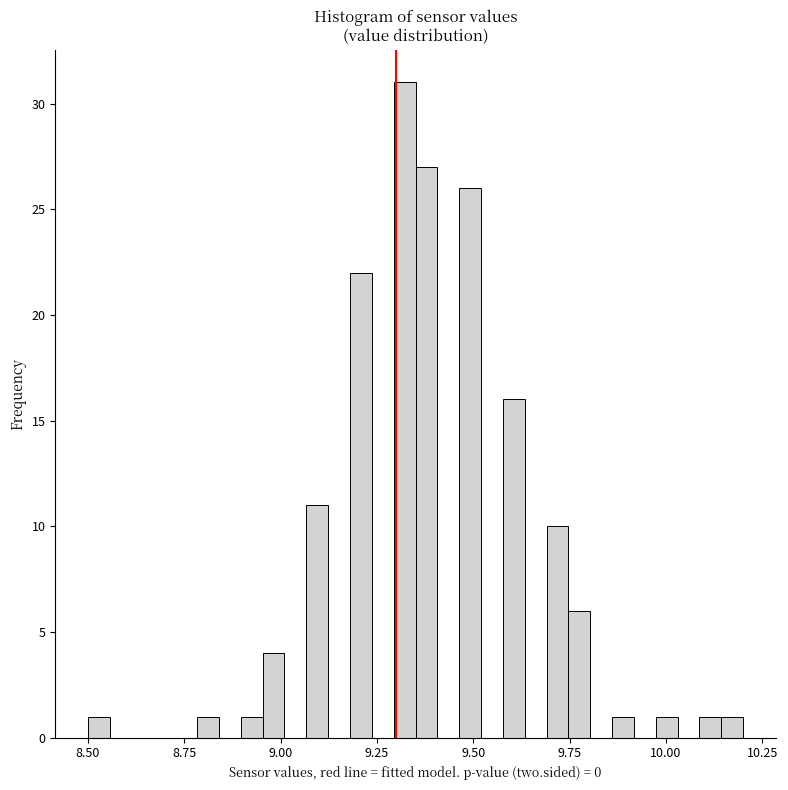

Around what value on the x-axis is the tallest bar? Give the approximate position of its centre, as read against the axis.

9.30